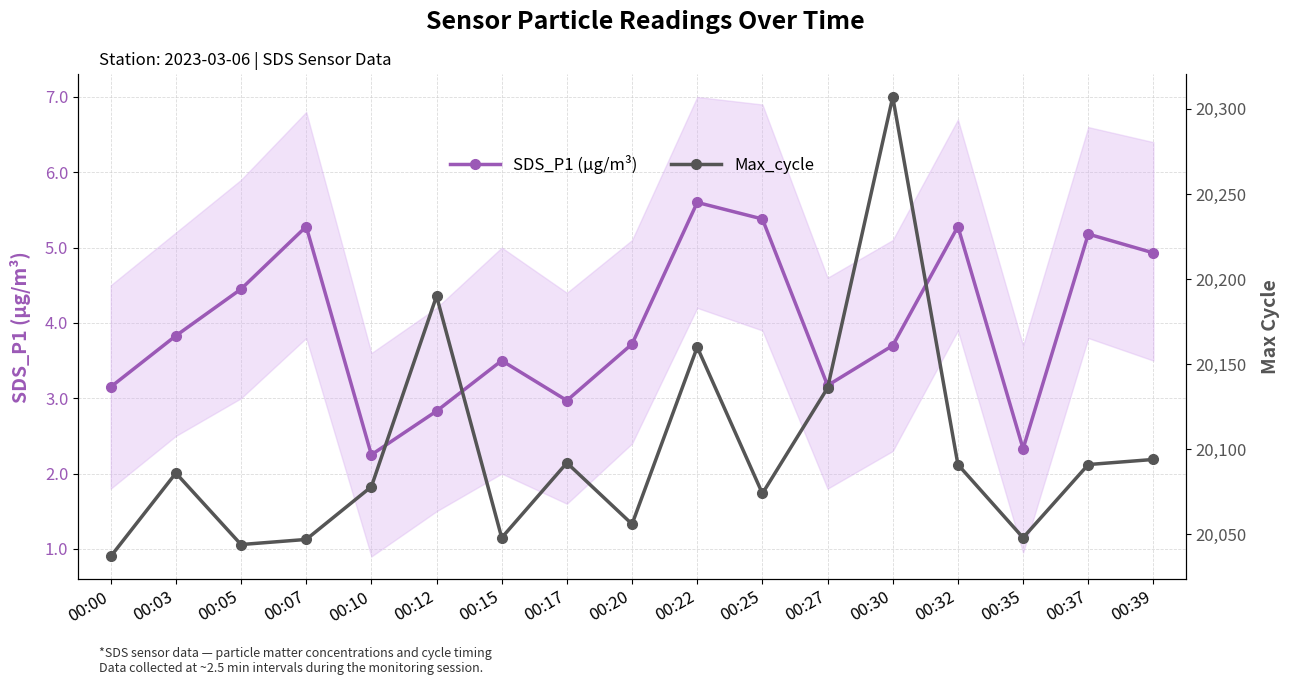

What is the value of the Max_cycle point at the 17th from the left?

20094.0